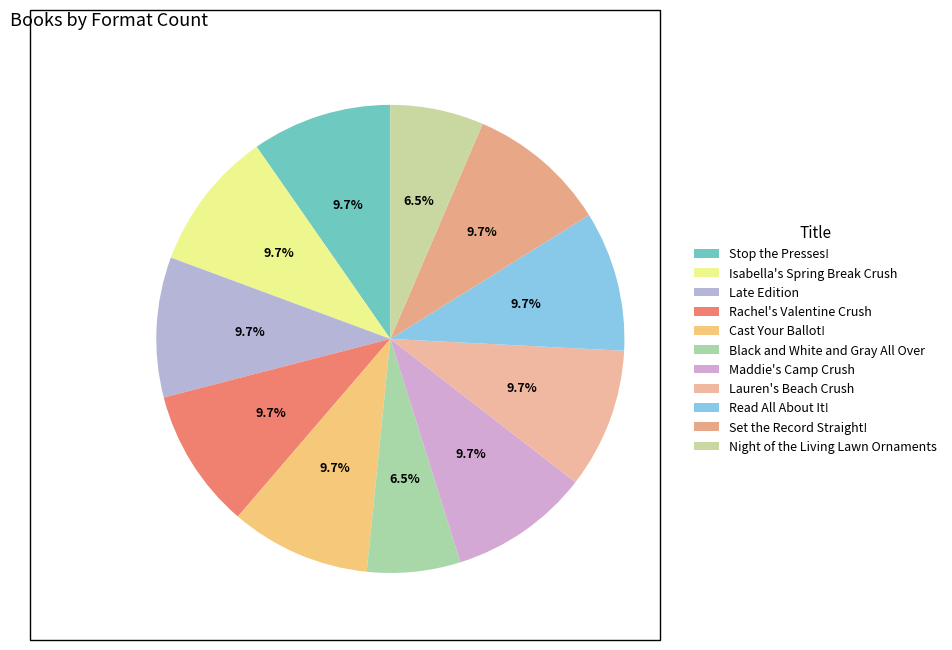

Is there any slice that represents more than half of the pie?

No